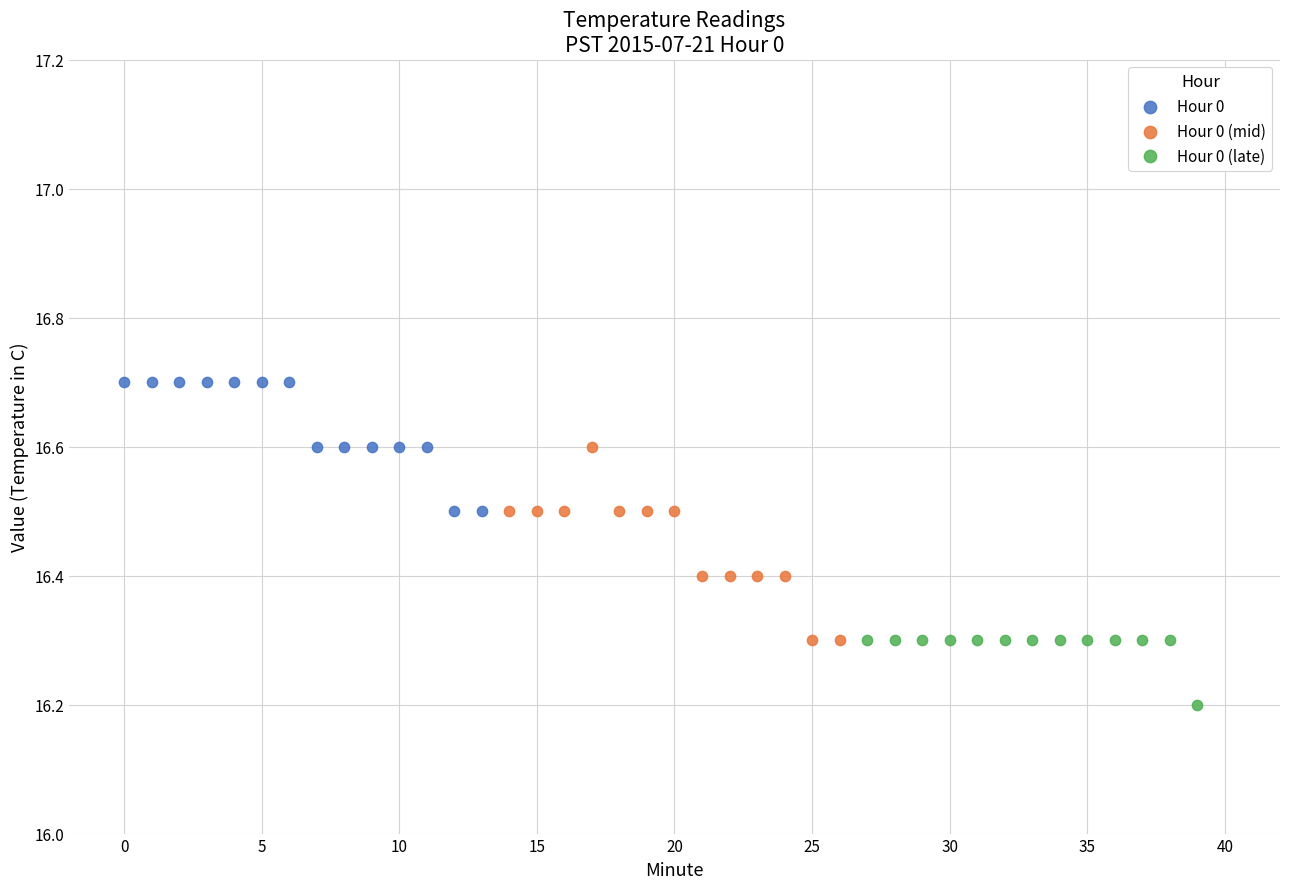

Which series reaches the minimum Y coordinate?

Hour 0 (late)